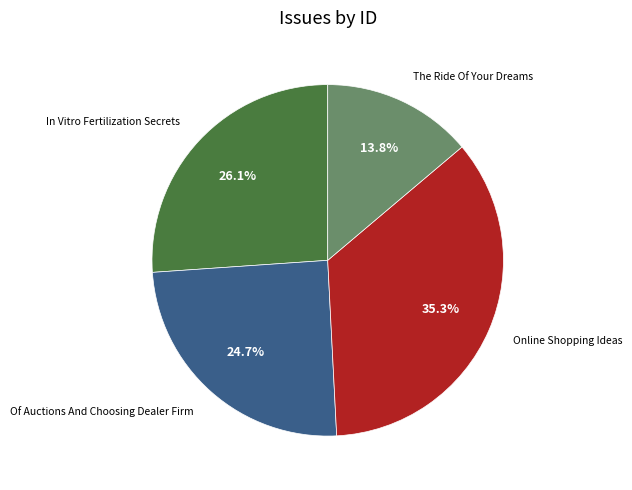

Approximately how many times larger is the value at Online Shopping Ideas compared to The Ride Of Your Dreams?

2.6